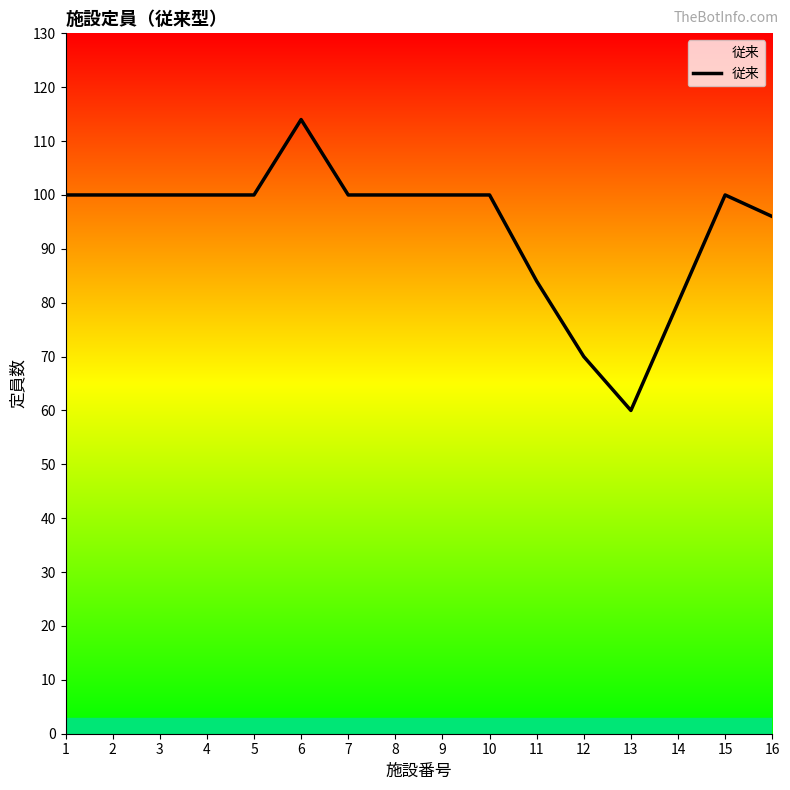

What is the ratio of the value at 11 to the value at 16?

0.9